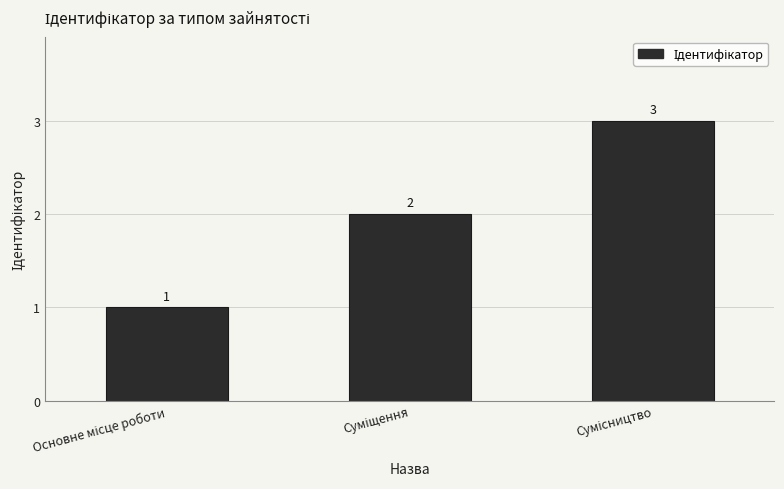

How many values are between 1 and 3?

3